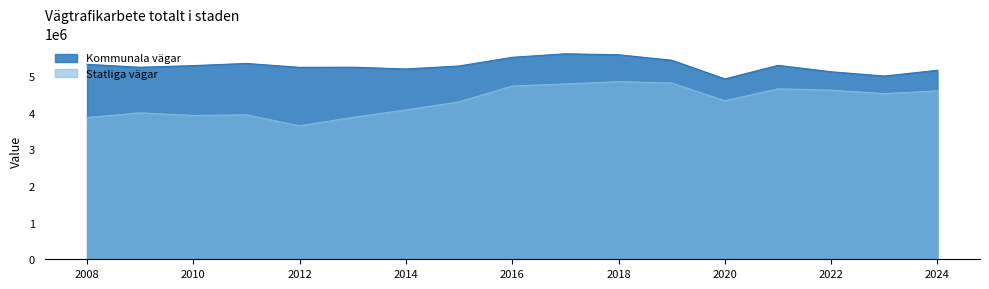

What is the total value across all series at 2009?

9241784